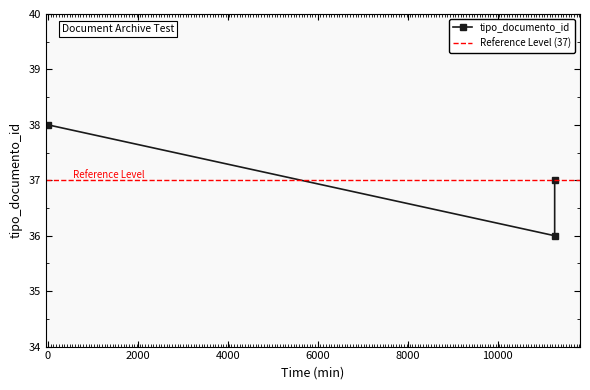

What is the sum of the values at 2011-05-13 10:08:56 and 2011-05-05 14:20:24?

75